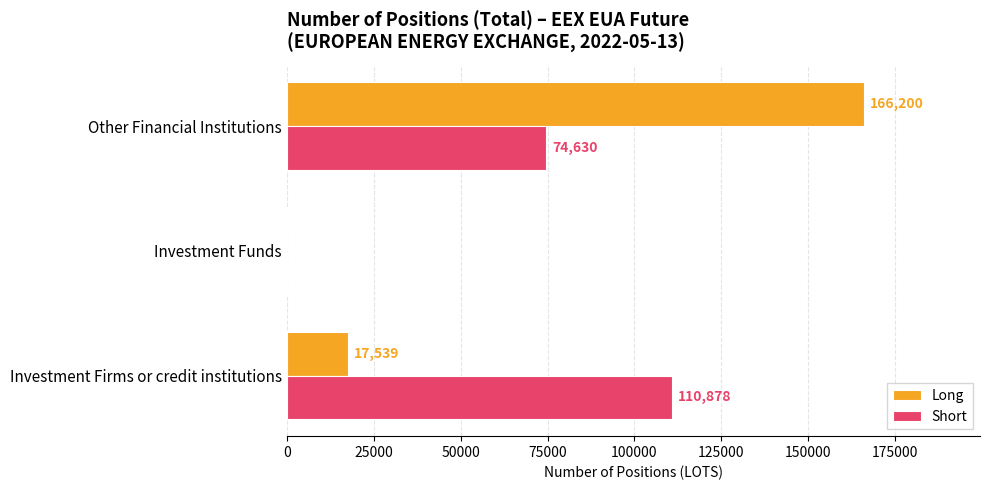

What value does the Long series have at Investment Firms or credit institutions, to the nearest 50?

17550